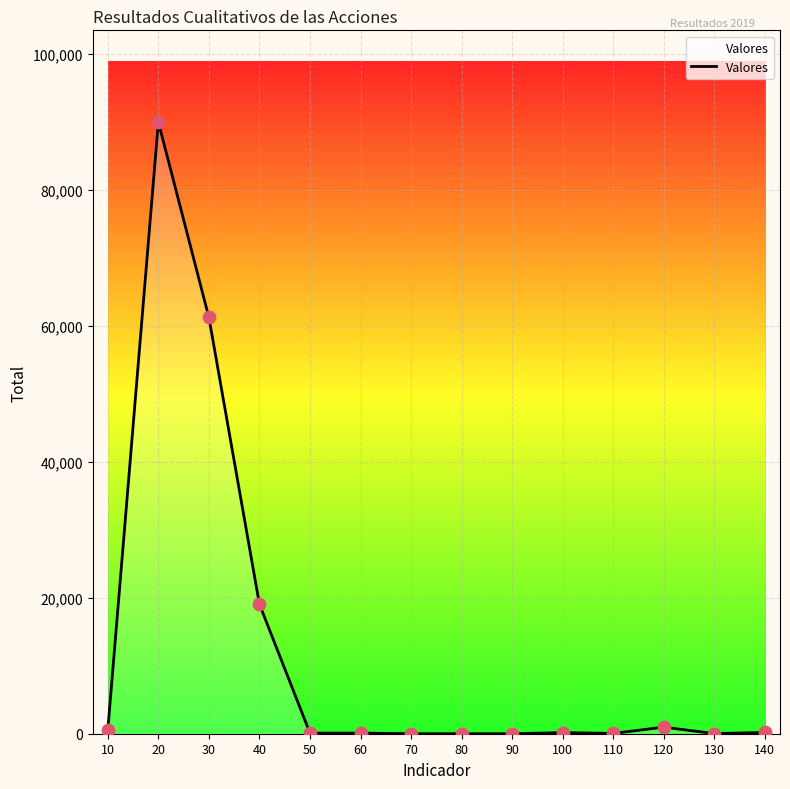

What is the ratio of the value at 30 to the value at 20?

0.7